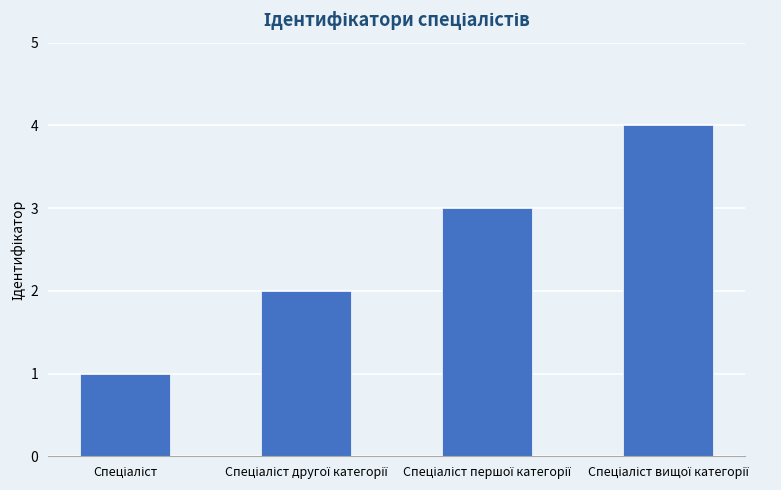

What is the value of the 3rd bar from the left?

3